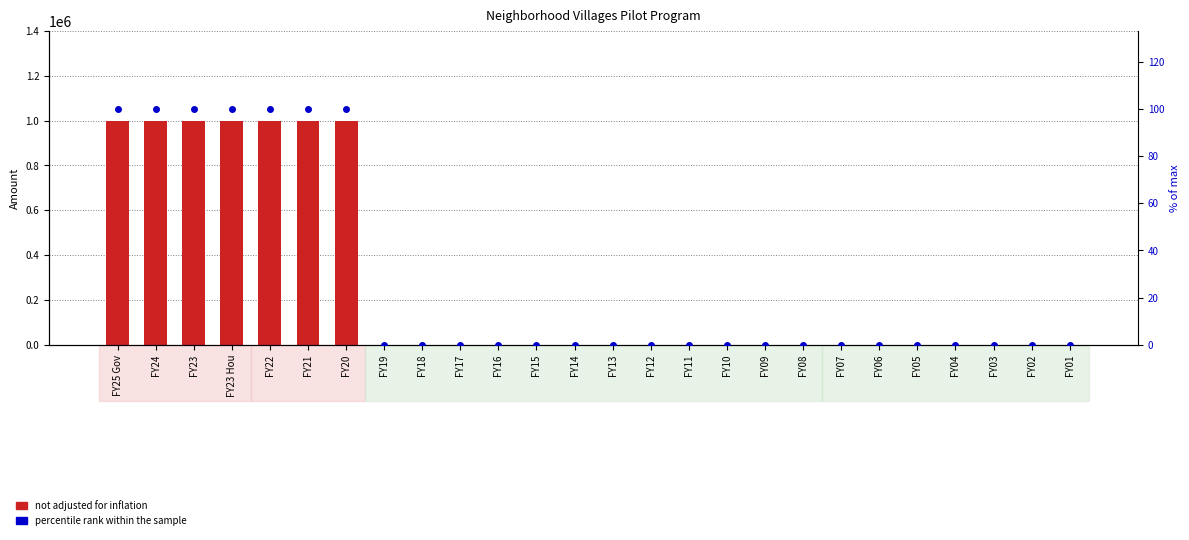

Which series has the largest Y range (max minus min)?

not adjusted for inflation